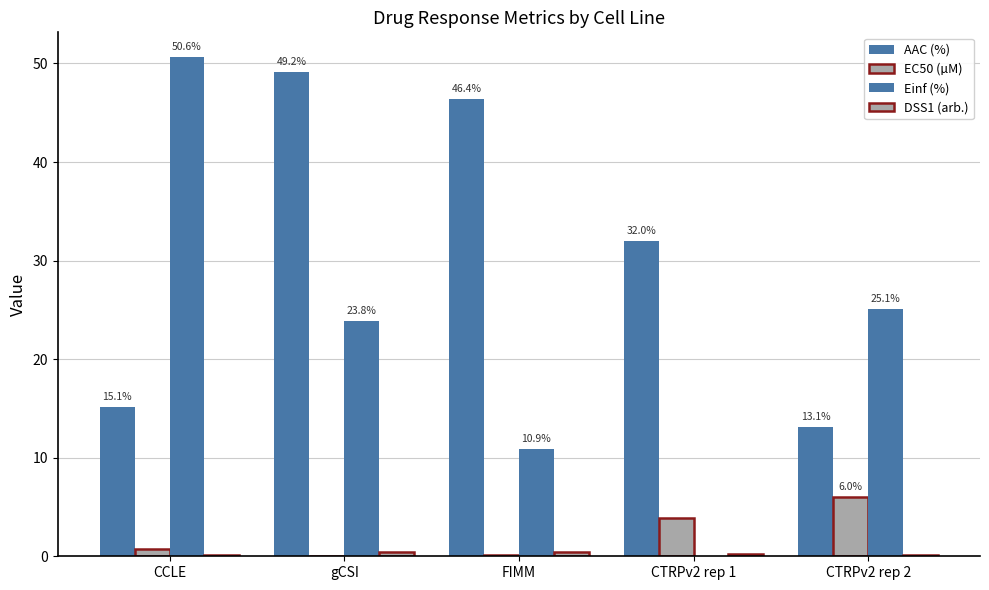

Are the bars horizontal?

No